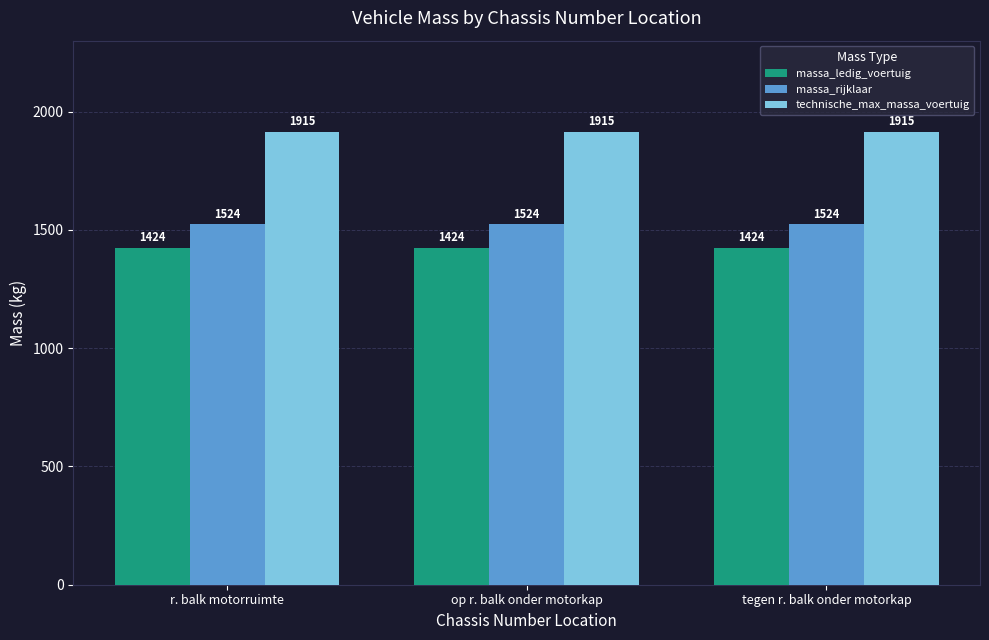

What are all the series names shown in the legend?

massa_ledig_voertuig, massa_rijklaar, technische_max_massa_voertuig